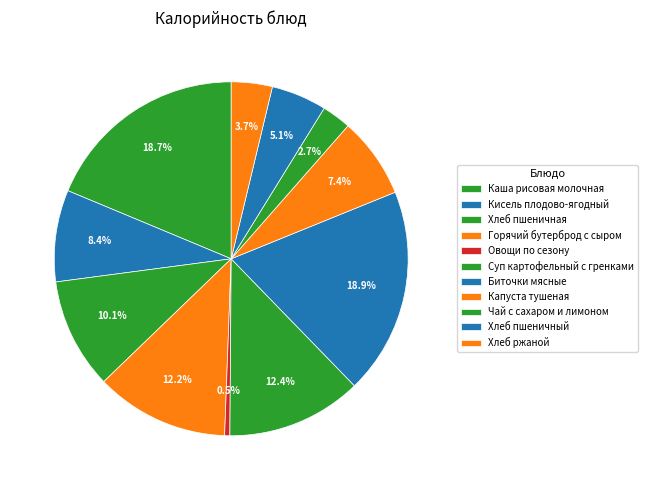

To the nearest percent, what percentage of the pie is Чай с сахаром и лимоном?

3%